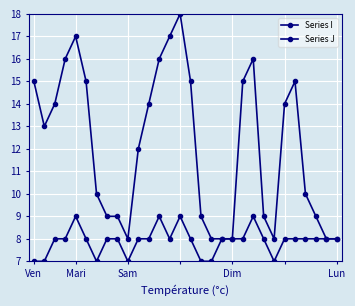

What is the difference between the maximum and minimum values in the Series I series?

10